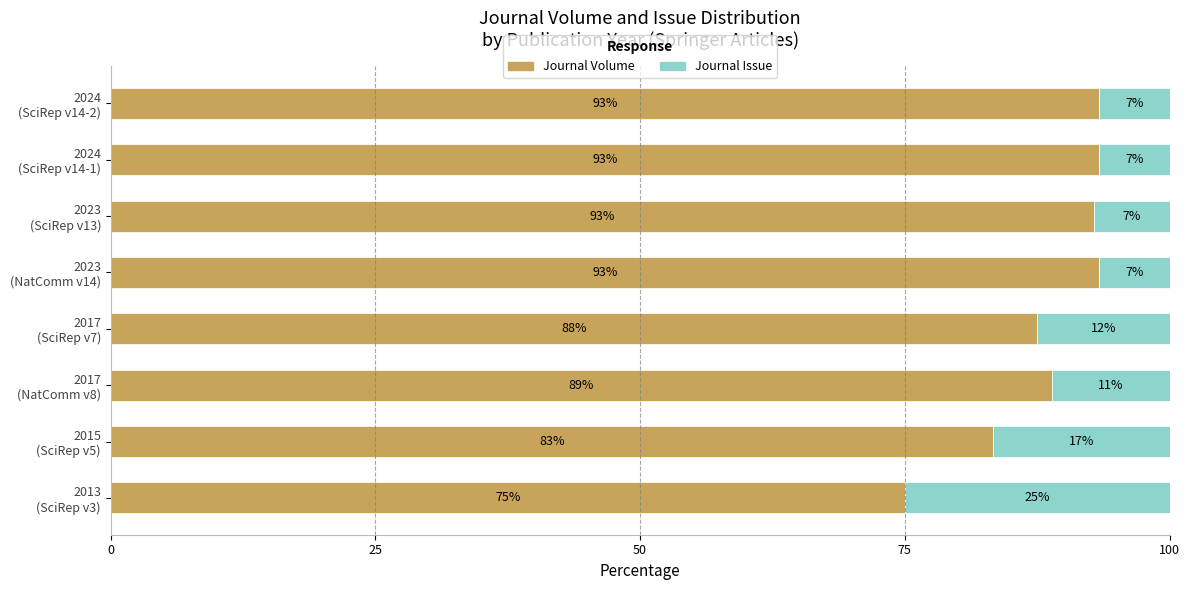

What is the difference between the maximum and second lowest values in the Journal Volume series?

10.0